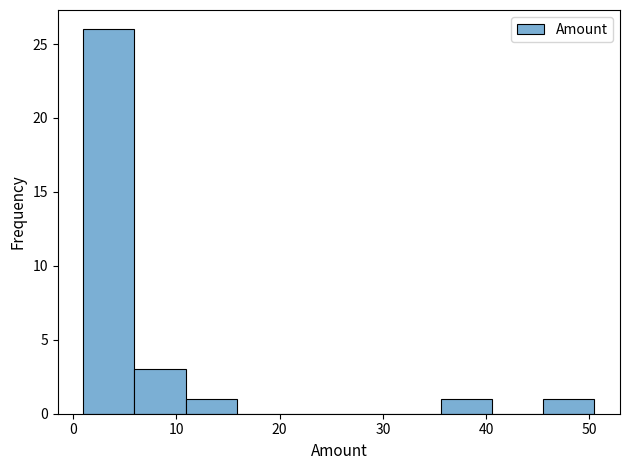

What is the height of the bar covering 46 to 50 on the x-axis? Neither the bar edges nor the heights are printed on the chart, so give them approximately, as read against the axes.

1